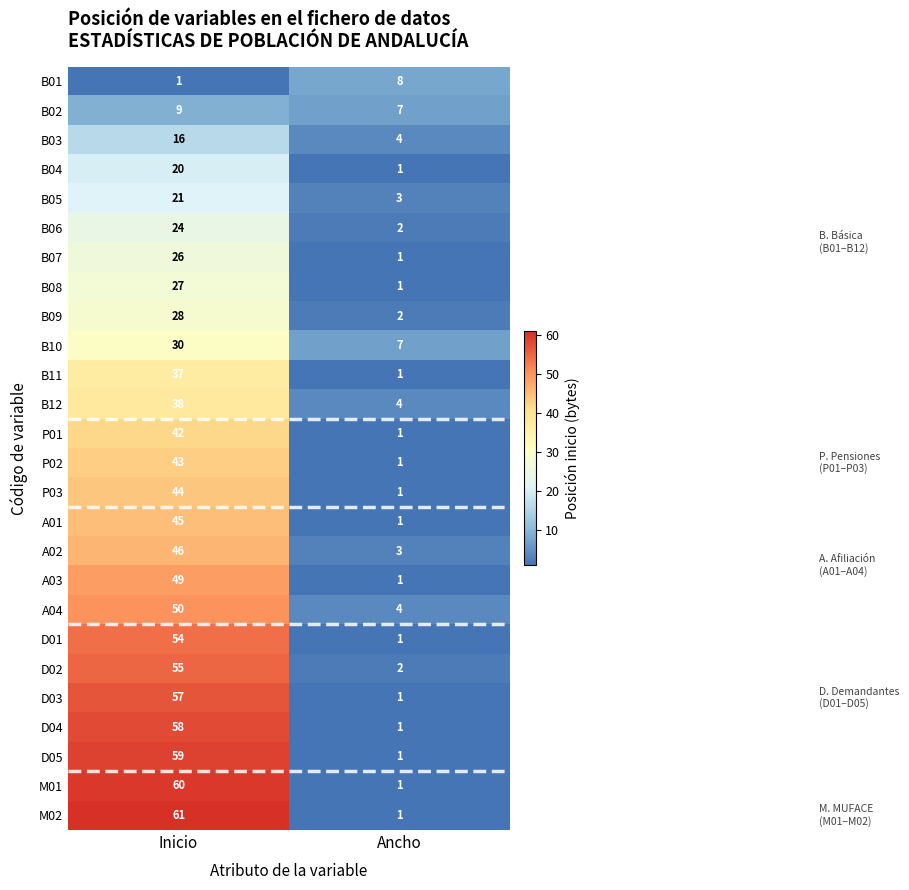

What is the greatest value displayed?

61